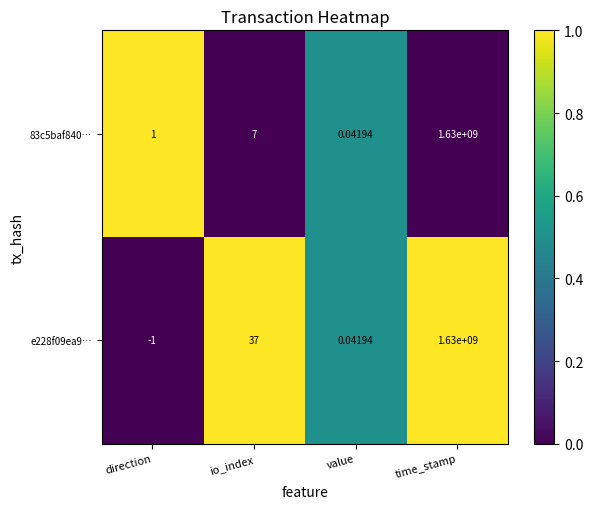

Where is 83c5baf840… nearest to the value 815000000?

io_index